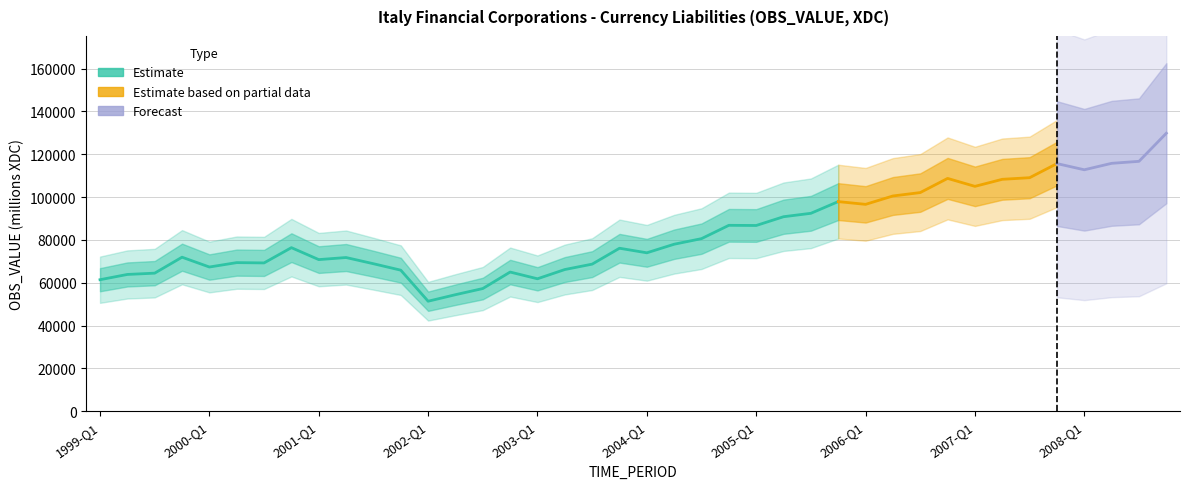

How many lines are shown in the chart?

1